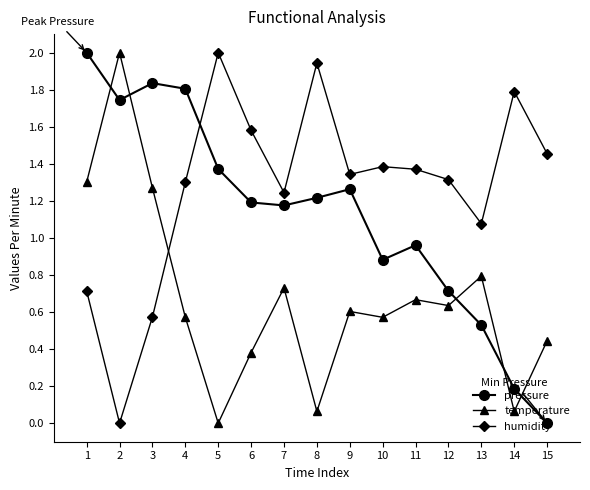

At which category does humidity reach its first local valley?

2